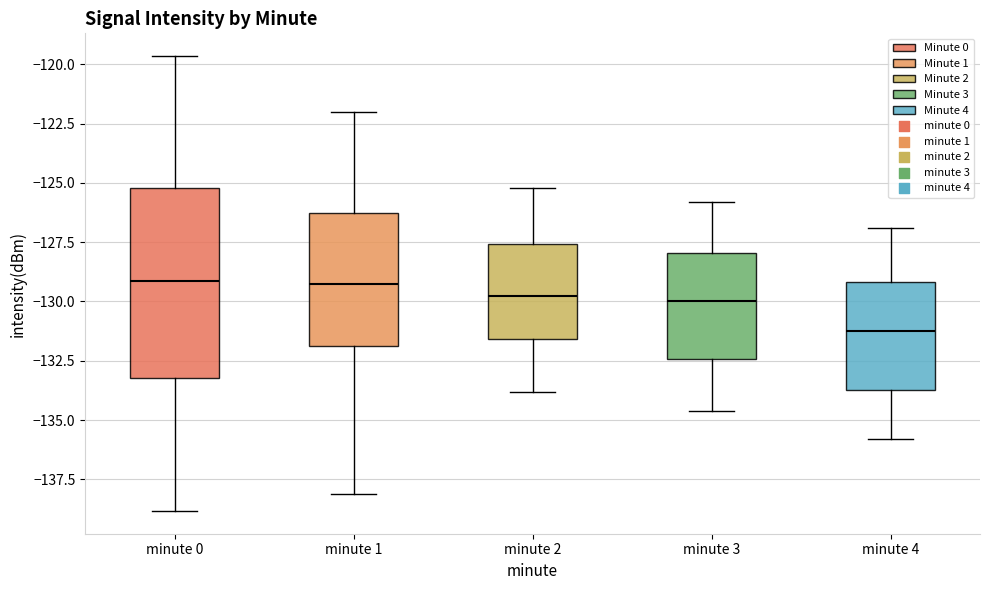

Where does the lower whisker of the box for minute 1 end on the y-axis? The values are not printed on the chart, so give them approximately, as read against the axis.

-138.0